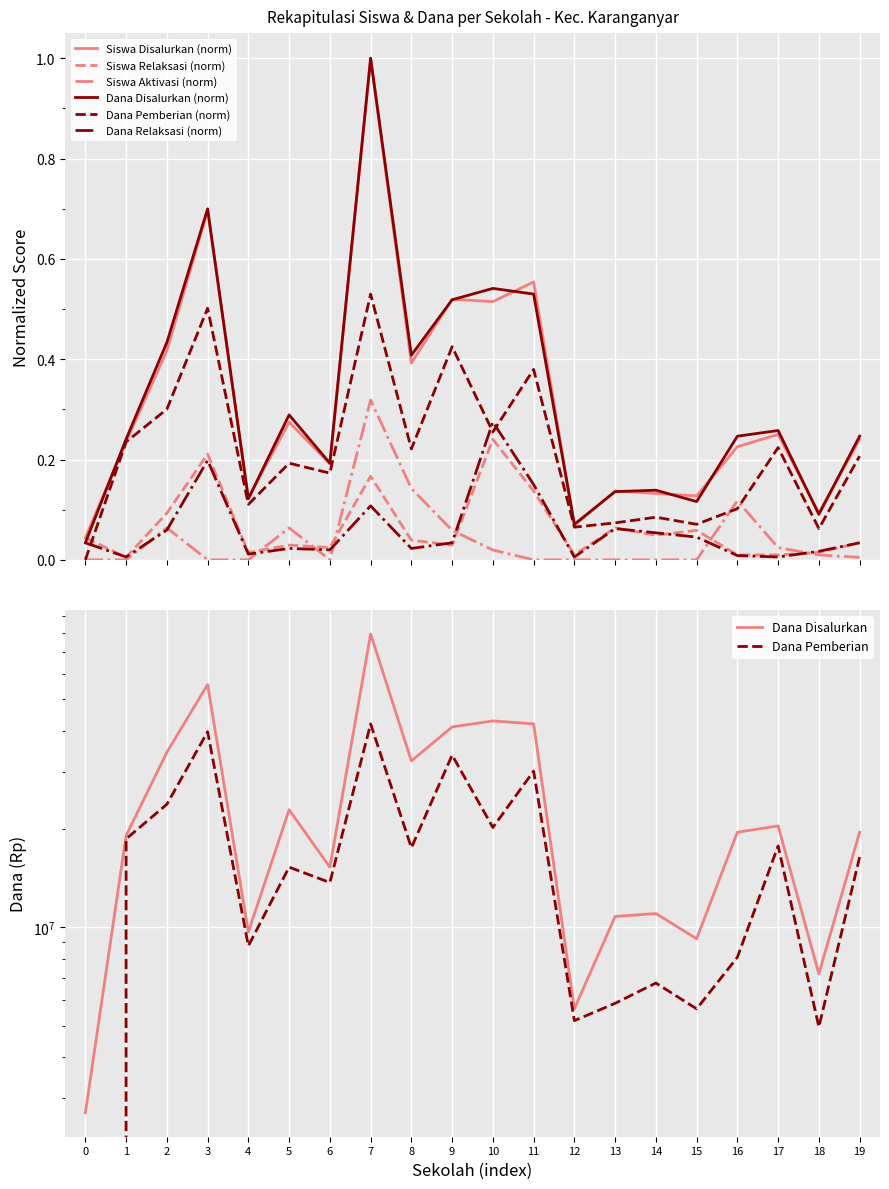

The Dana Pemberian Relaksasi series shows 0.0 at 17. True or false?

False